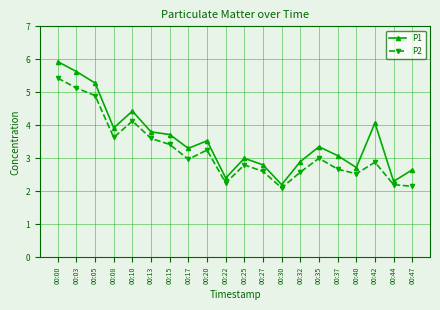

True or false: P1 and P2 cross at least once.

False